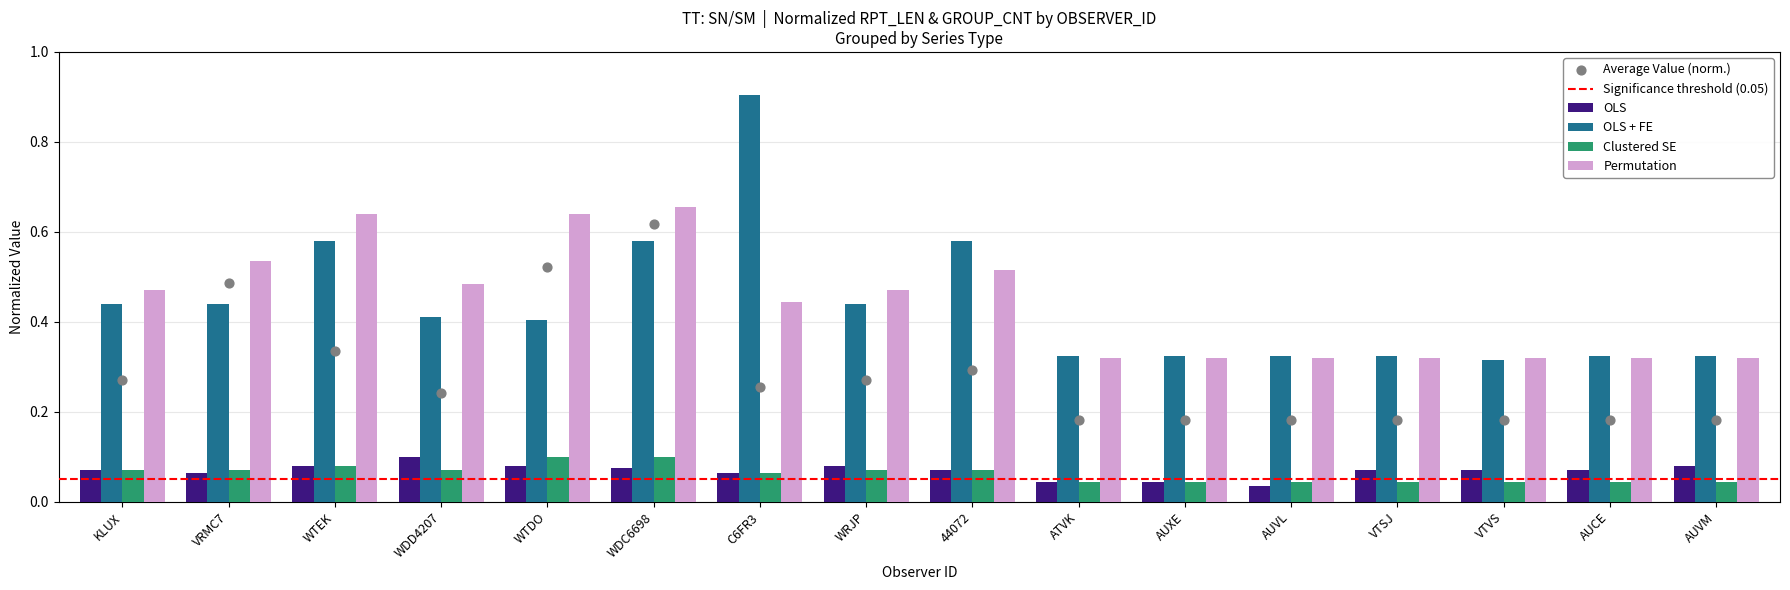

Which series has the widest spread of Y values?

OLS + FE